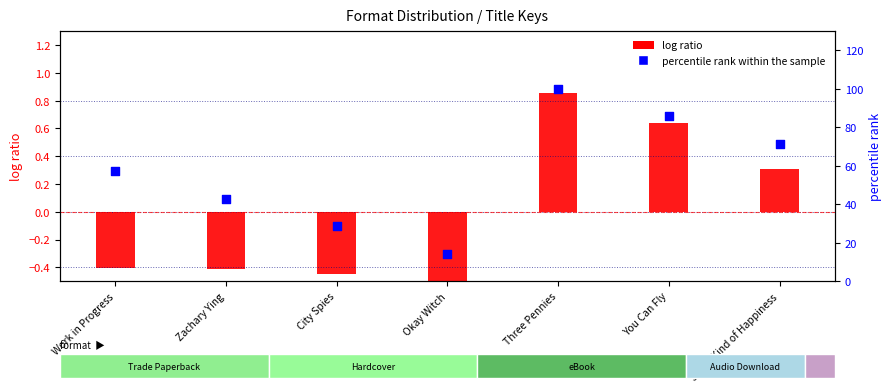

At how many categories does at least one series exceed 83?

2